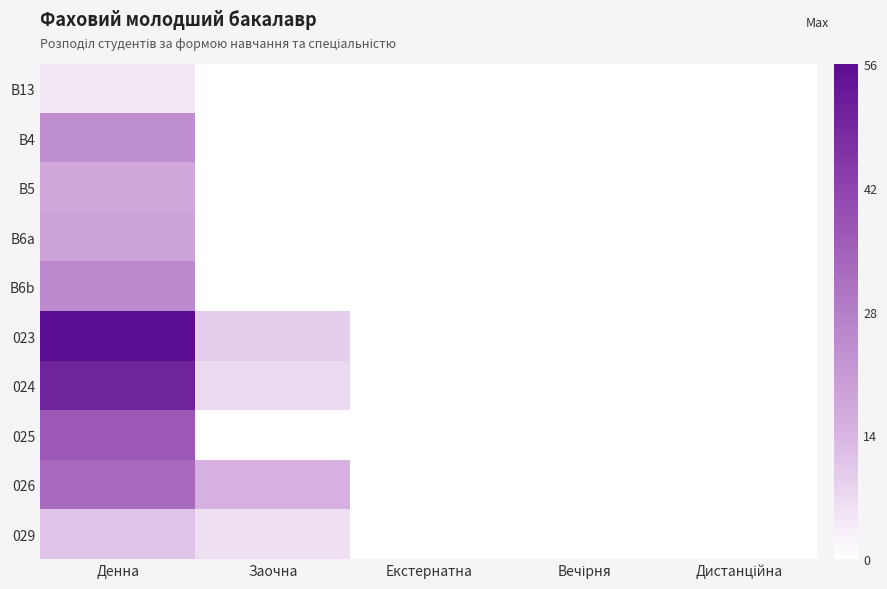

Reading left to right, extract all data points from this chart.

B13: Денна=4	Заочна=0	Екстернатна=0	Вечірня=0	Дистанційна=0
B4: Денна=24	Заочна=0	Екстернатна=0	Вечірня=0	Дистанційна=0
B5: Денна=17	Заочна=0	Екстернатна=0	Вечірня=0	Дистанційна=0
B6a: Денна=18	Заочна=0	Екстернатна=0	Вечірня=0	Дистанційна=0
B6b: Денна=25	Заочна=0	Екстернатна=0	Вечірня=0	Дистанційна=0
023: Денна=56	Заочна=9	Екстернатна=0	Вечірня=0	Дистанційна=0
024: Денна=50	Заочна=7	Екстернатна=0	Вечірня=0	Дистанційна=0
025: Денна=37	Заочна=0	Екстернатна=0	Вечірня=0	Дистанційна=0
026: Денна=33	Заочна=15	Екстернатна=0	Вечірня=0	Дистанційна=0
029: Денна=11	Заочна=6	Екстернатна=0	Вечірня=0	Дистанційна=0